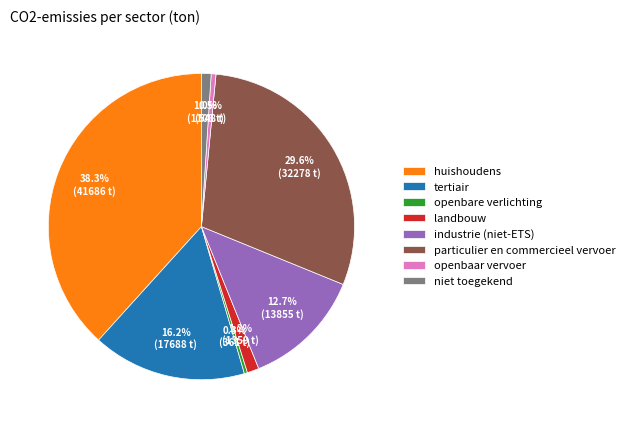

Is the sum of particulier en commercieel vervoer and tertiair greater than half?

No